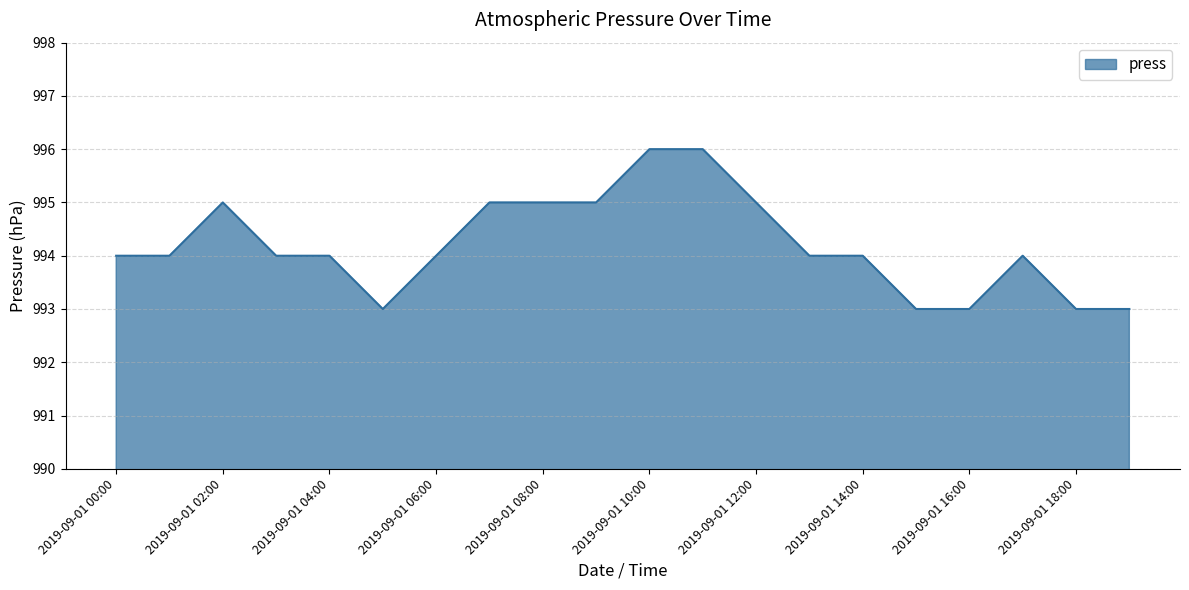

What is the difference between the maximum and minimum values?

3